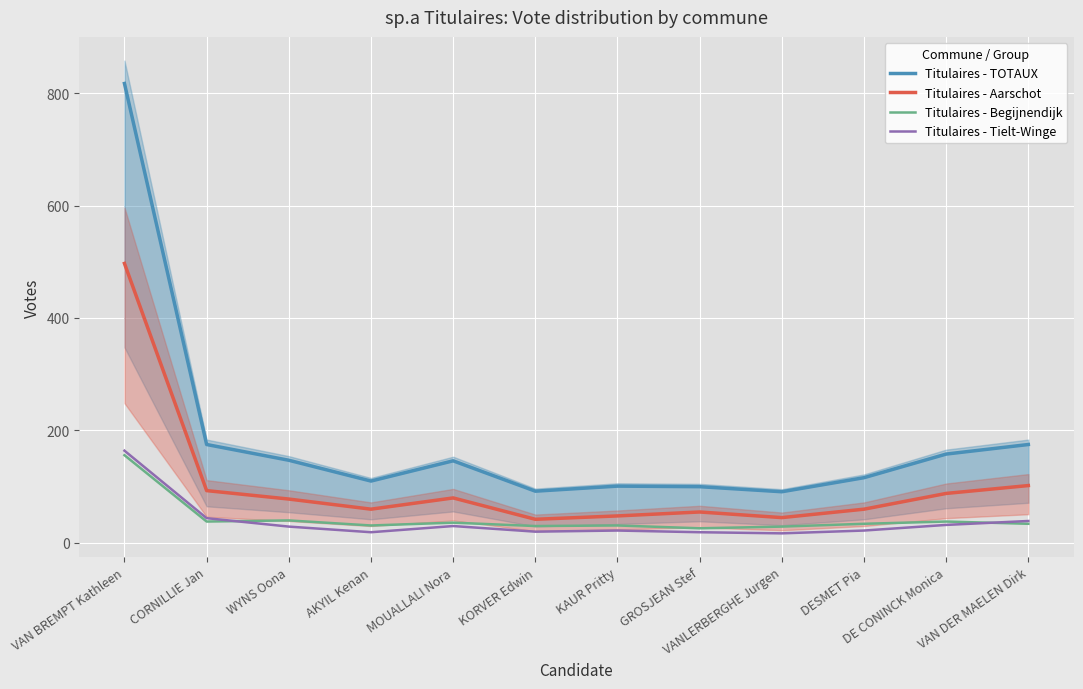

How many interior local valleys does the Titulaires - Aarschot series have?

3